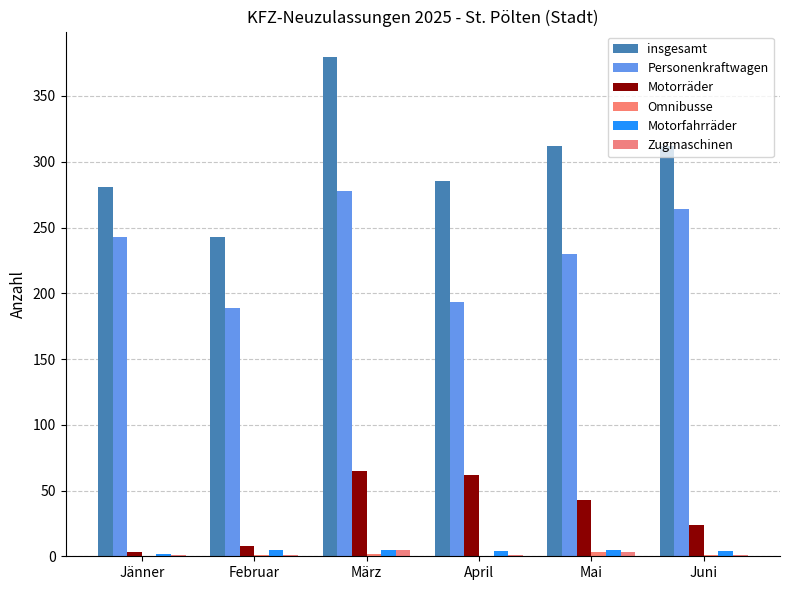

Are the bars horizontal?

No